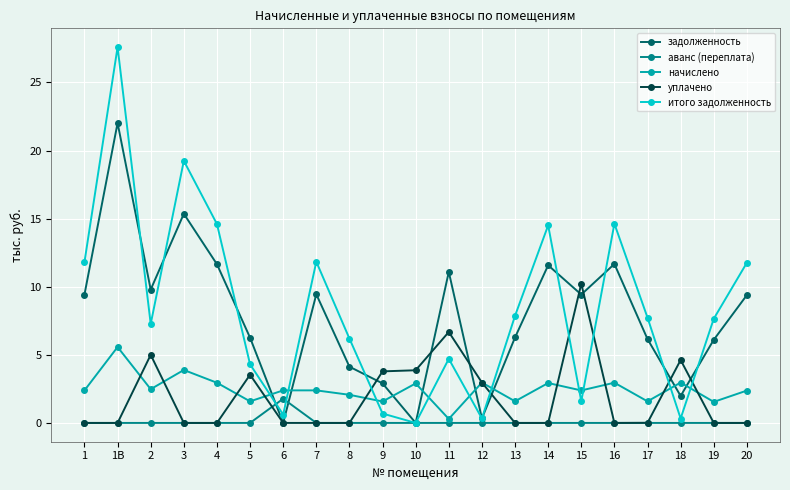

Which series changed the most between 7 and 9?

итого задолженность